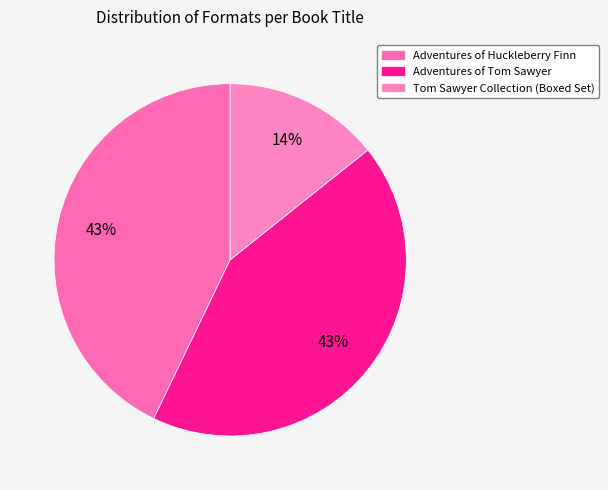

To the nearest percent, what is the combined percentage of Adventures of Huckleberry Finn and Adventures of Tom Sawyer?

86%